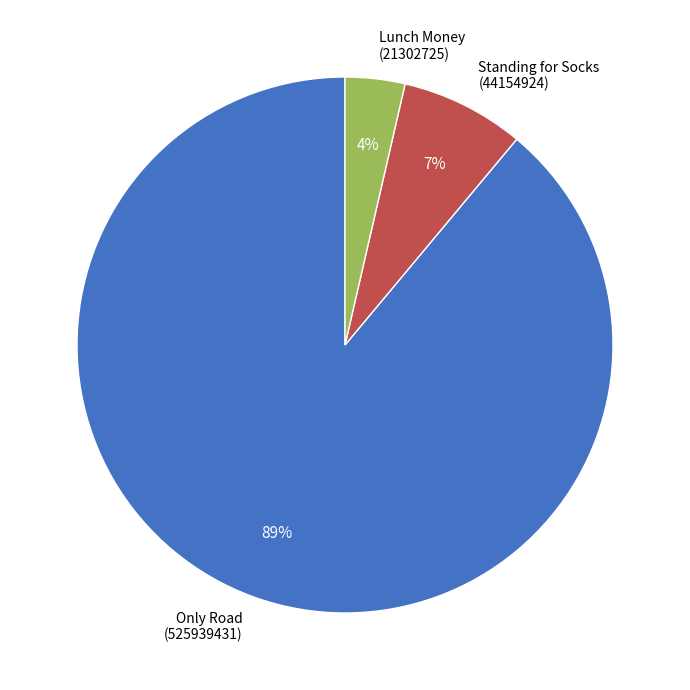

Count the number of slices in the pie.

3